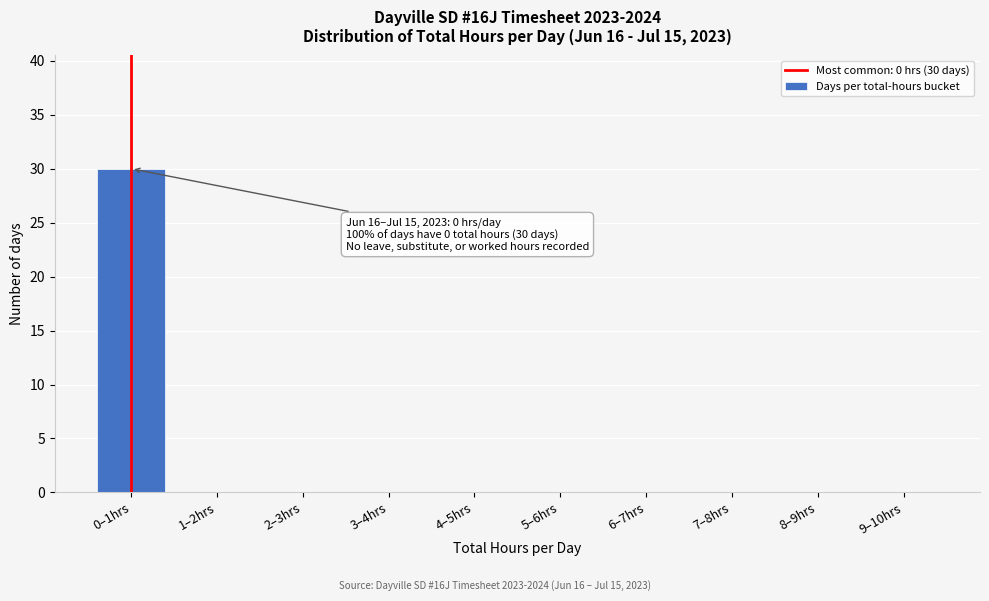

Reading left to right, extract all data points from this chart.

0–1hrs=30	1–2hrs=0	2–3hrs=0	3–4hrs=0	4–5hrs=0	5–6hrs=0	6–7hrs=0	7–8hrs=0	8–9hrs=0	9–10hrs=0